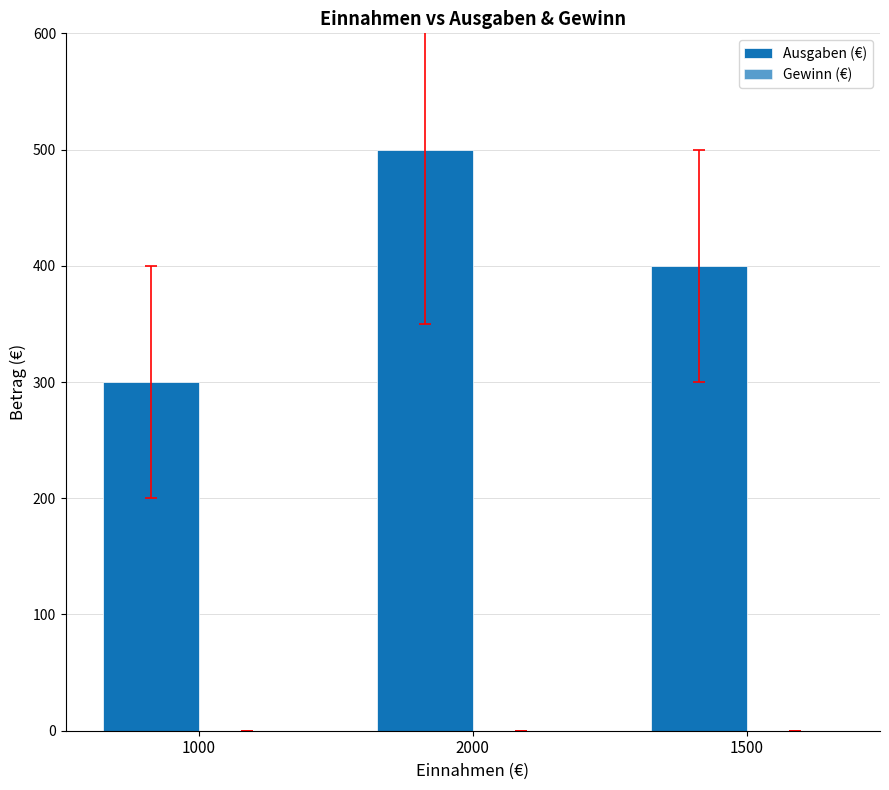

How many bars are there in total?

3